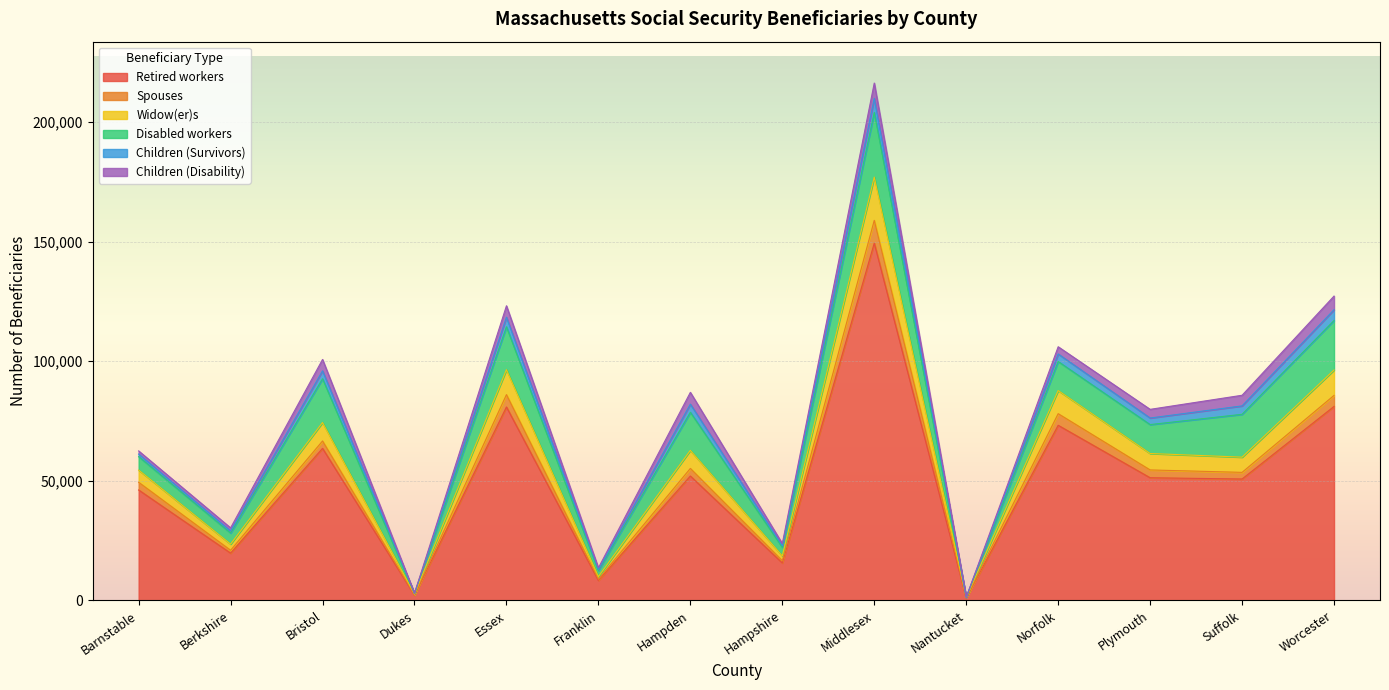

True or false: Retired workers and Widow(er)s intersect in this chart.

False